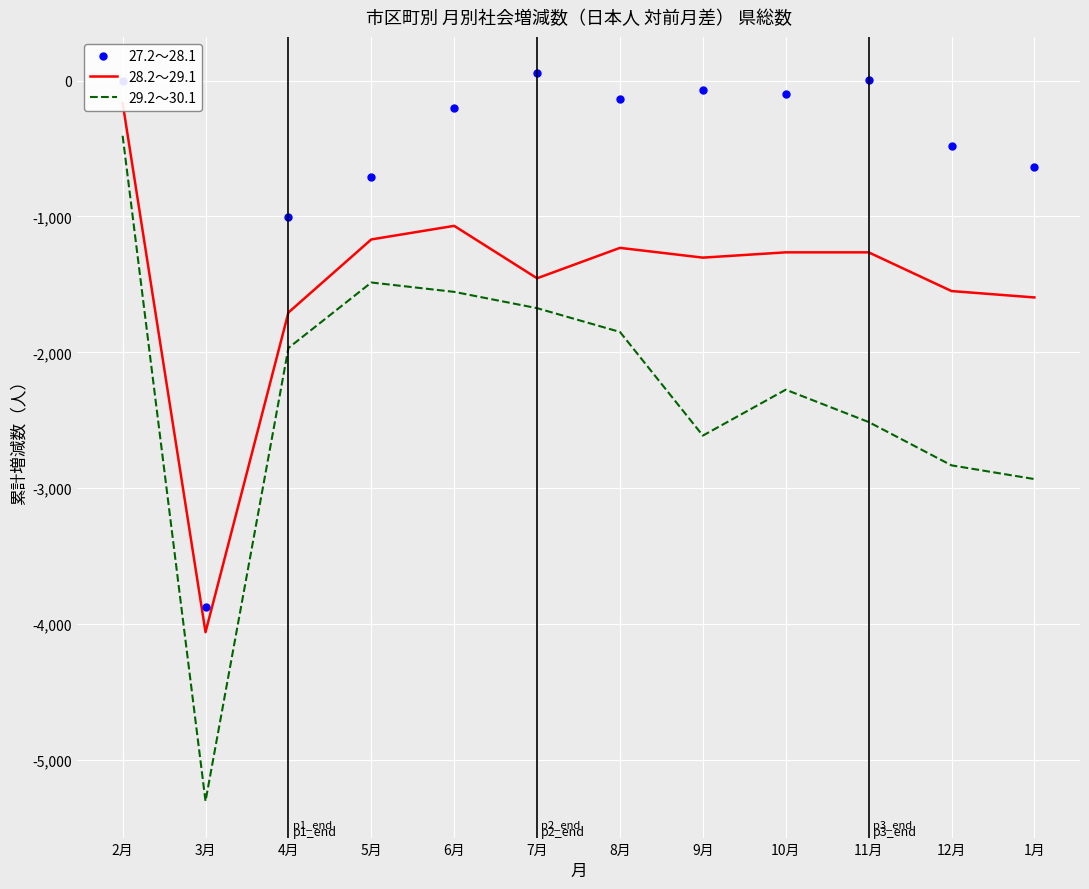

Which series changed the most between 9月 and 10月?

29.2～30.1